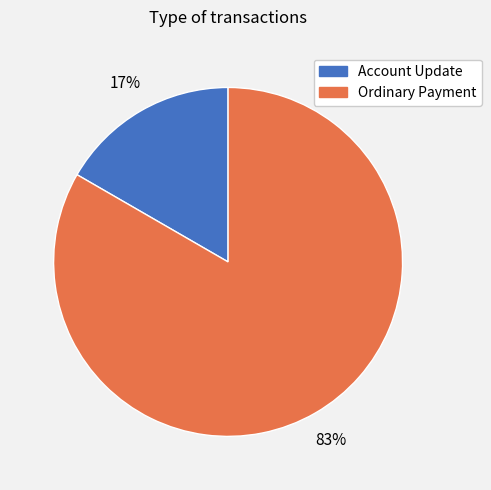

What percentage is the Account Update slice, to the nearest percent?

17%